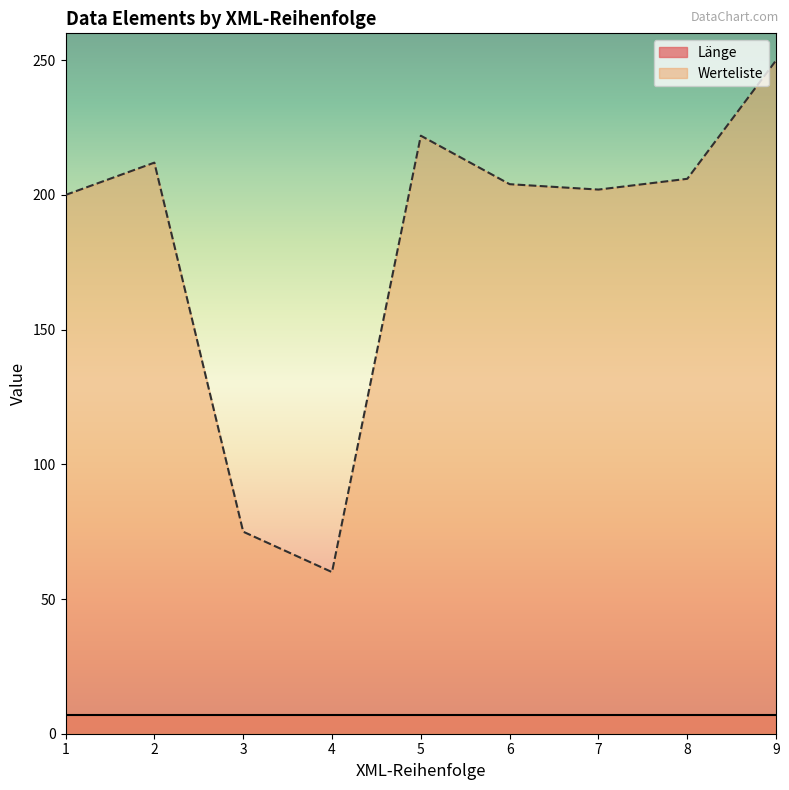

Rank the series by their average value, from highest to lowest.

Werteliste, Länge